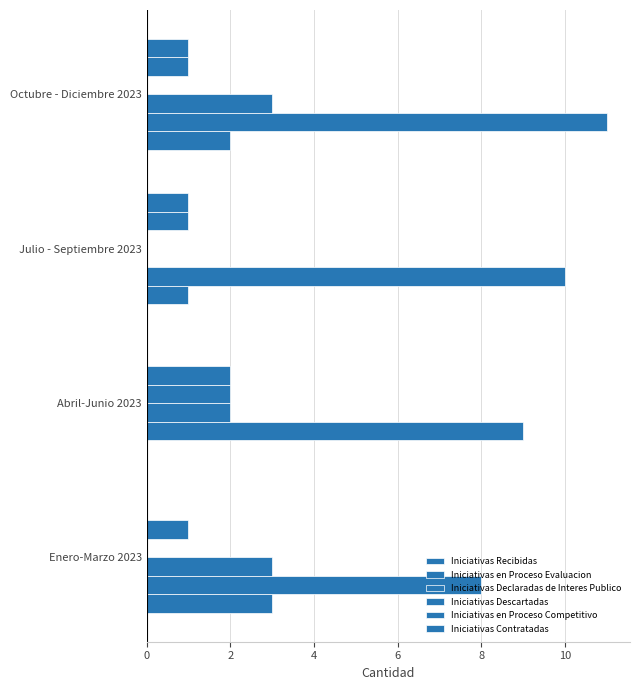

Rank the series by their maximum value, from lowest to highest.

Iniciativas Contratadas, Iniciativas Descartadas, Iniciativas en Proceso Competitivo, Iniciativas Recibidas, Iniciativas Declaradas de Interes Publico, Iniciativas en Proceso Evaluacion